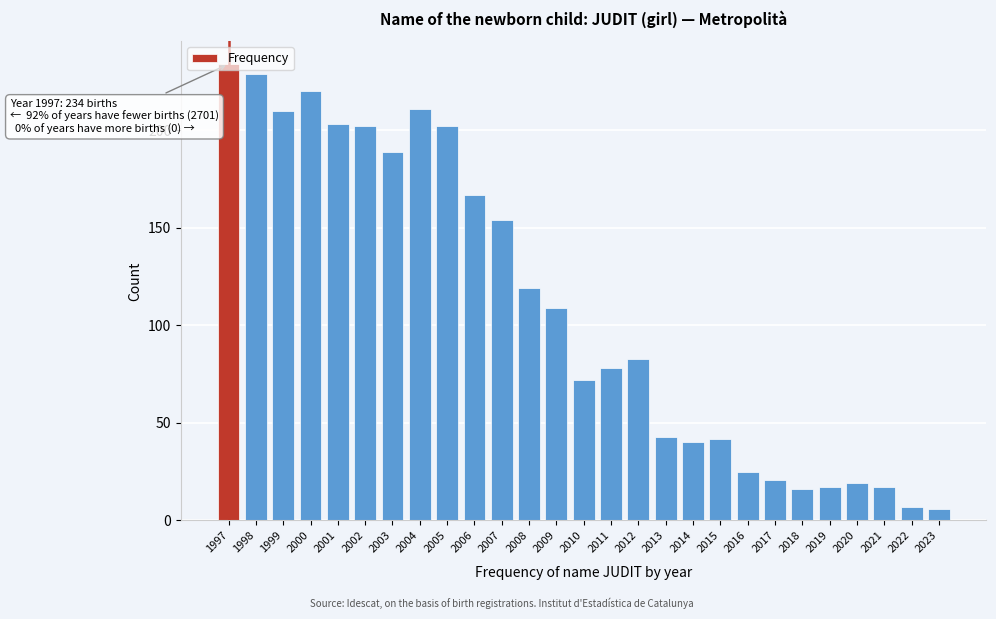

What is the minimum value shown in the chart?

6